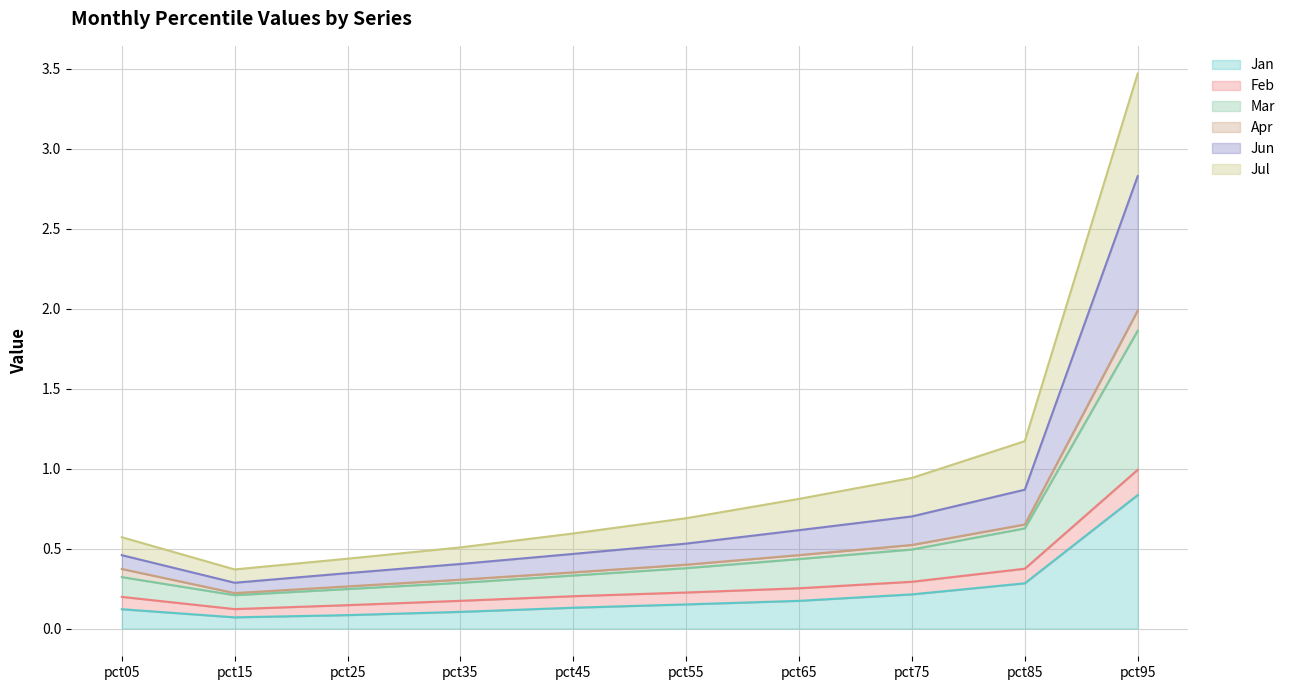

Does the chart display data point markers on the line(s)?

No